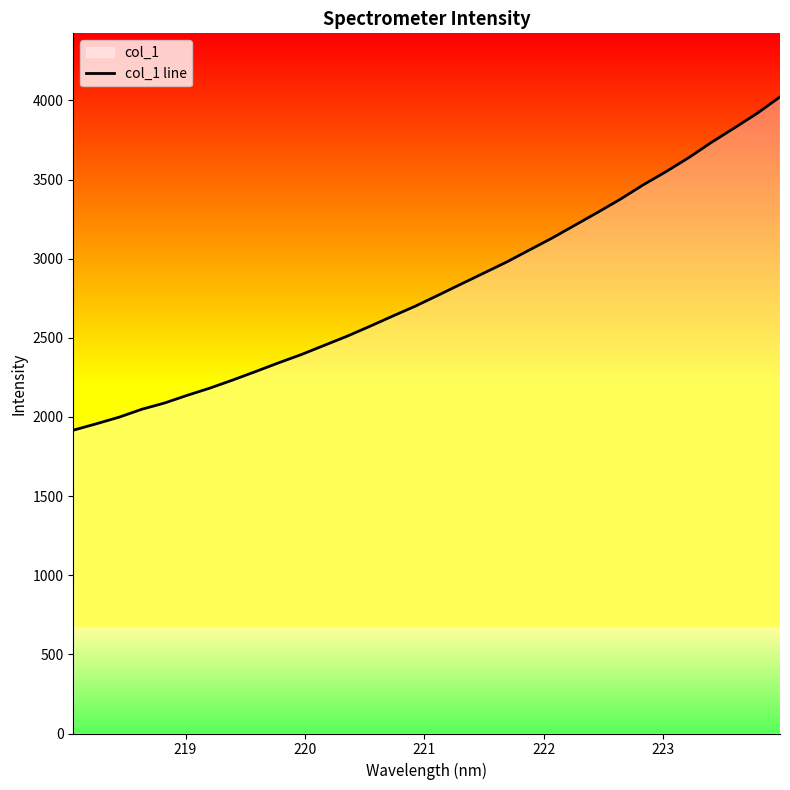

What is the greatest value displayed?

4022.0